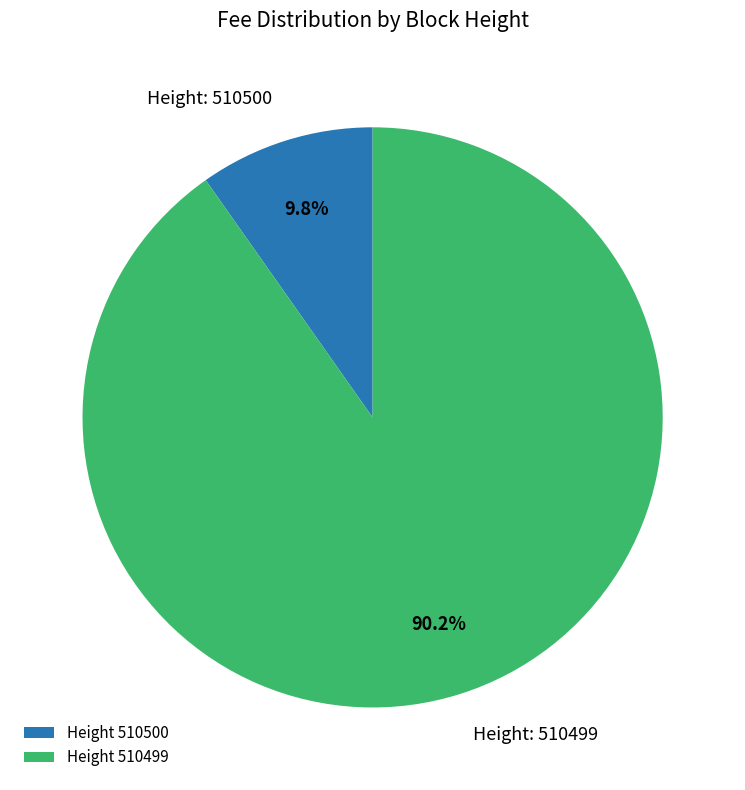

Between Height 510500 and Height 510499, which is larger?

Height 510499